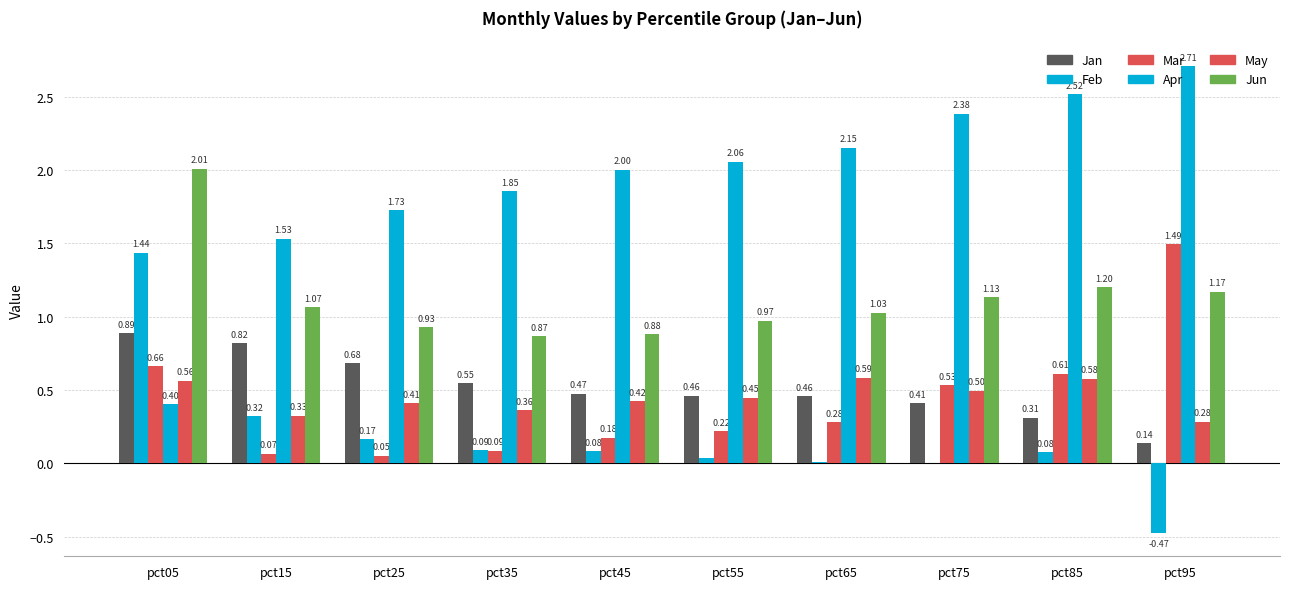

Reading left to right, list all the values displayed in this chart.

Jan: pct05=0.9	pct15=0.8	pct25=0.7	pct35=0.5	pct45=0.5	pct55=0.5	pct65=0.5	pct75=0.4	pct85=0.3	pct95=0.1
Feb: pct05=1.4	pct15=0.3	pct25=0.2	pct35=0.1	pct45=0.1	pct55=0.0	pct65=0.0	pct75=0.0	pct85=0.1	pct95=-0.5
Mar: pct05=0.7	pct15=0.1	pct25=0.1	pct35=0.1	pct45=0.2	pct55=0.2	pct65=0.3	pct75=0.5	pct85=0.6	pct95=1.5
Apr: pct05=0.4	pct15=1.5	pct25=1.7	pct35=1.9	pct45=2.0	pct55=2.1	pct65=2.2	pct75=2.4	pct85=2.5	pct95=2.7
May: pct05=0.6	pct15=0.3	pct25=0.4	pct35=0.4	pct45=0.4	pct55=0.4	pct65=0.6	pct75=0.5	pct85=0.6	pct95=0.3
Jun: pct05=2.0	pct15=1.1	pct25=0.9	pct35=0.9	pct45=0.9	pct55=1.0	pct65=1.0	pct75=1.1	pct85=1.2	pct95=1.2